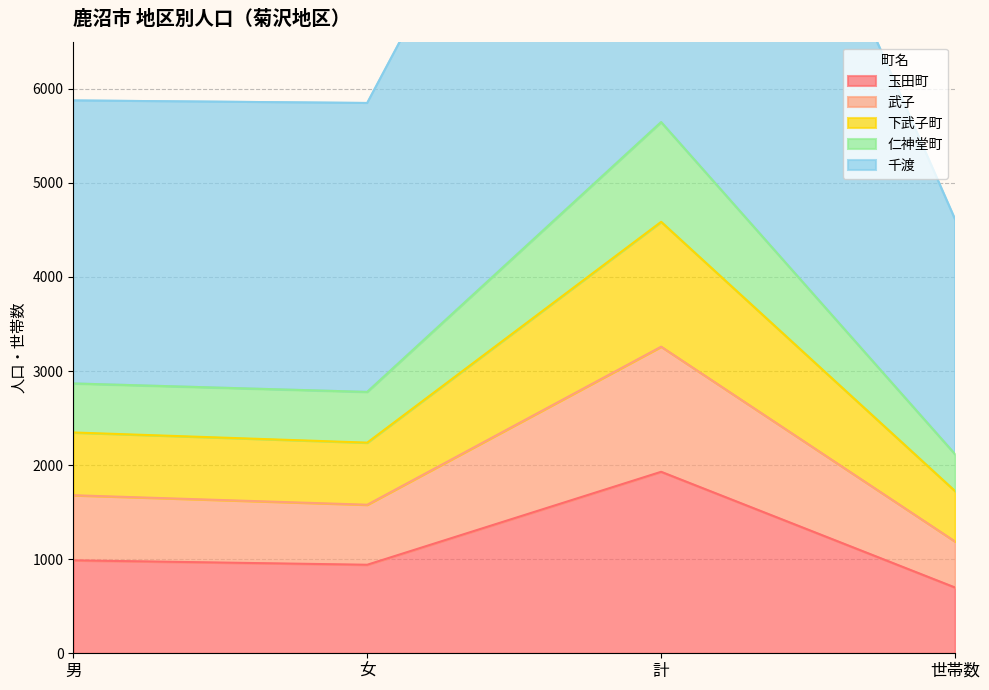

What is the minimum value shown in the chart?

699